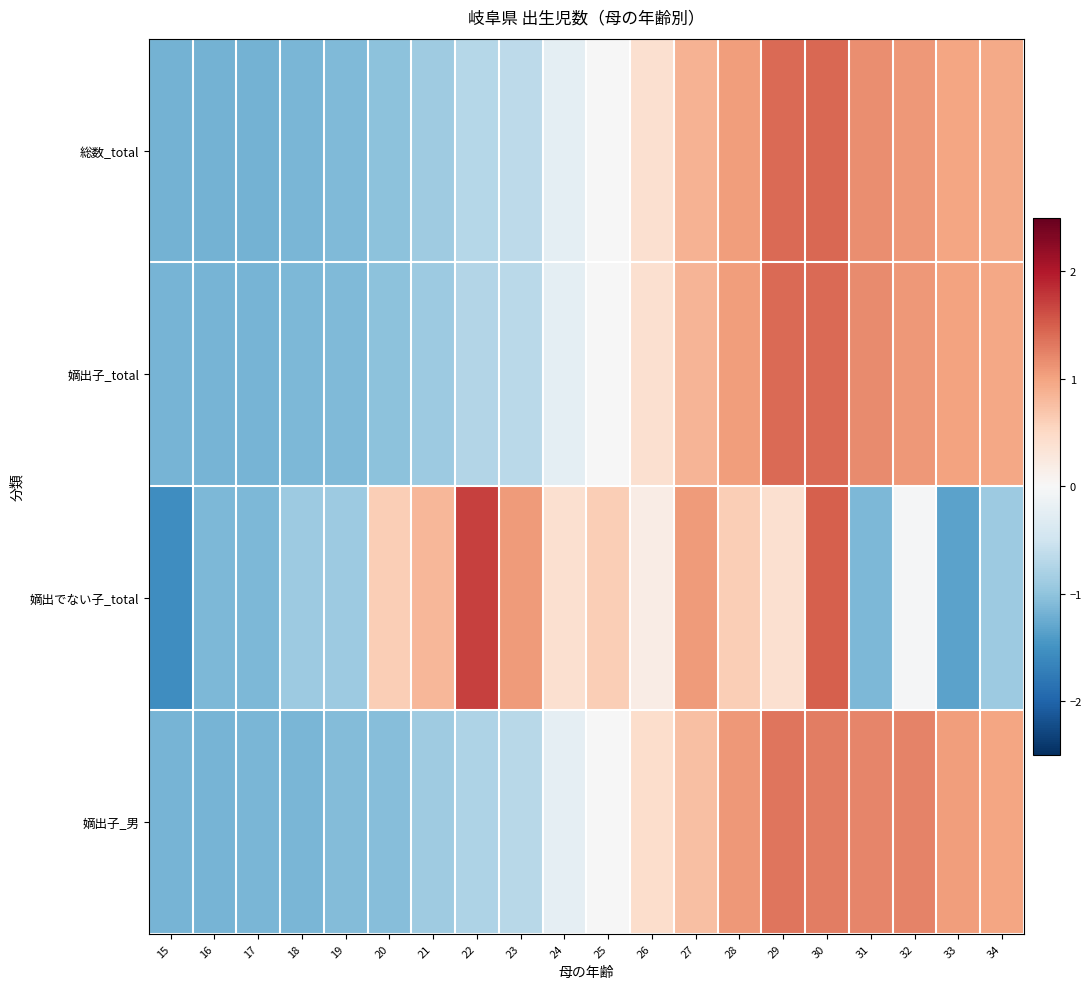

At how many categories does at least one series exceed 0?

15